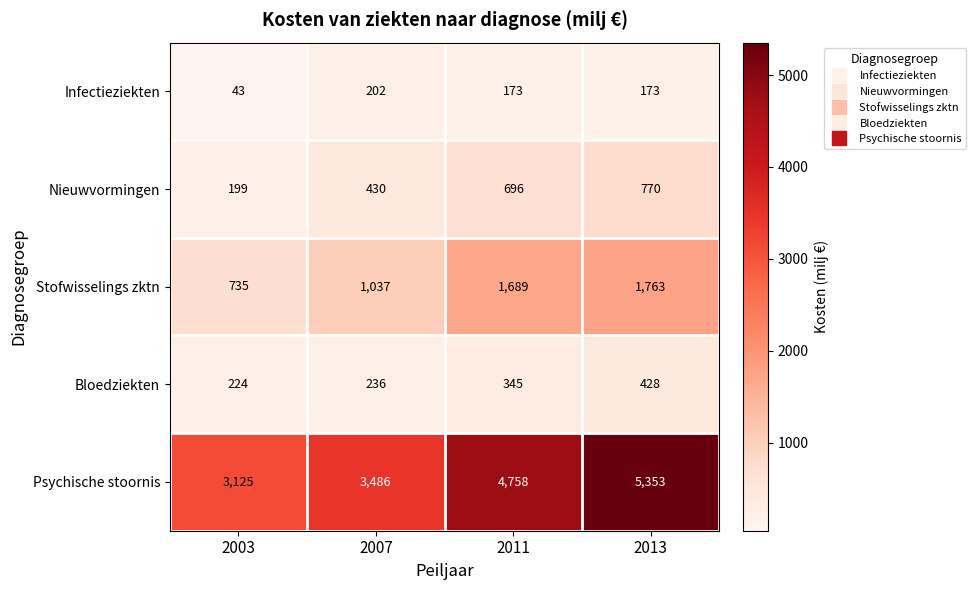

How many data points does each series have?

4